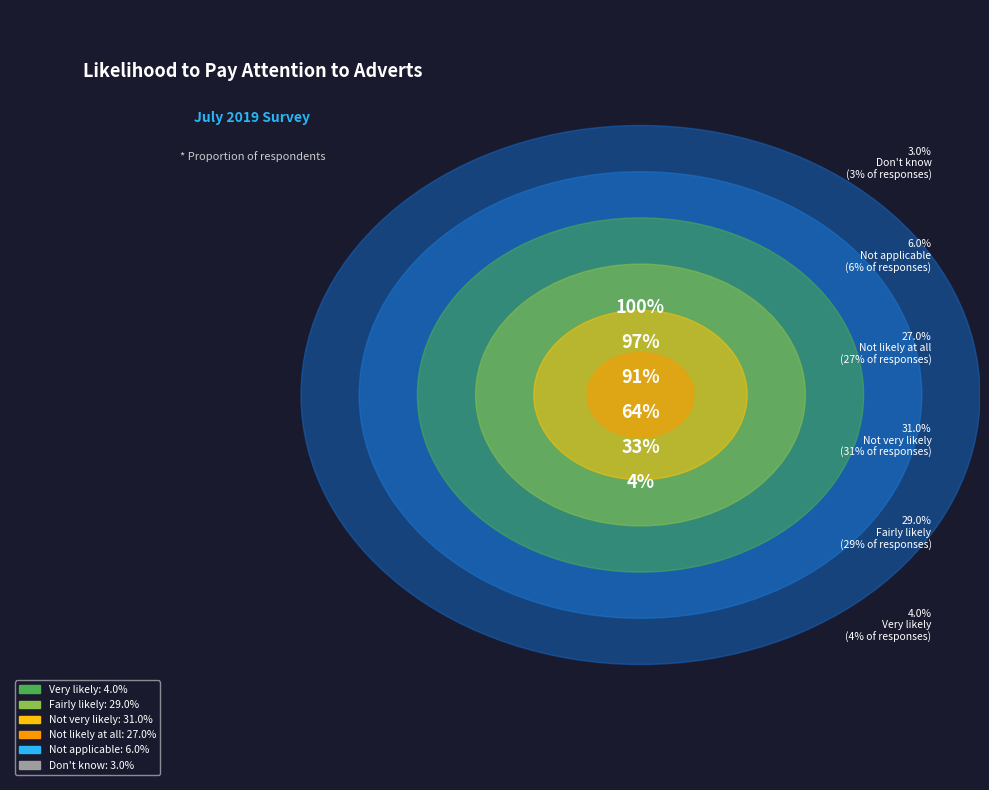

Count the number of slices in the pie.

6